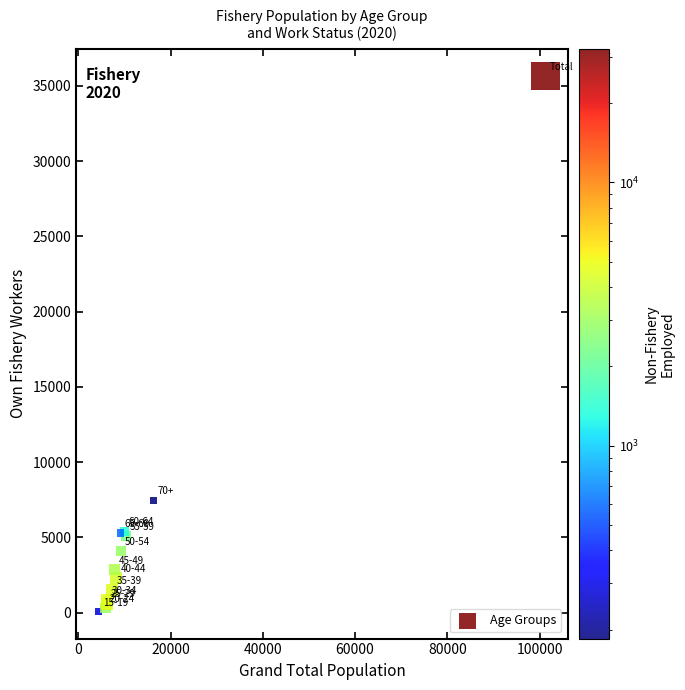

What Y value in the scatter plot is closest to 17860?

7437